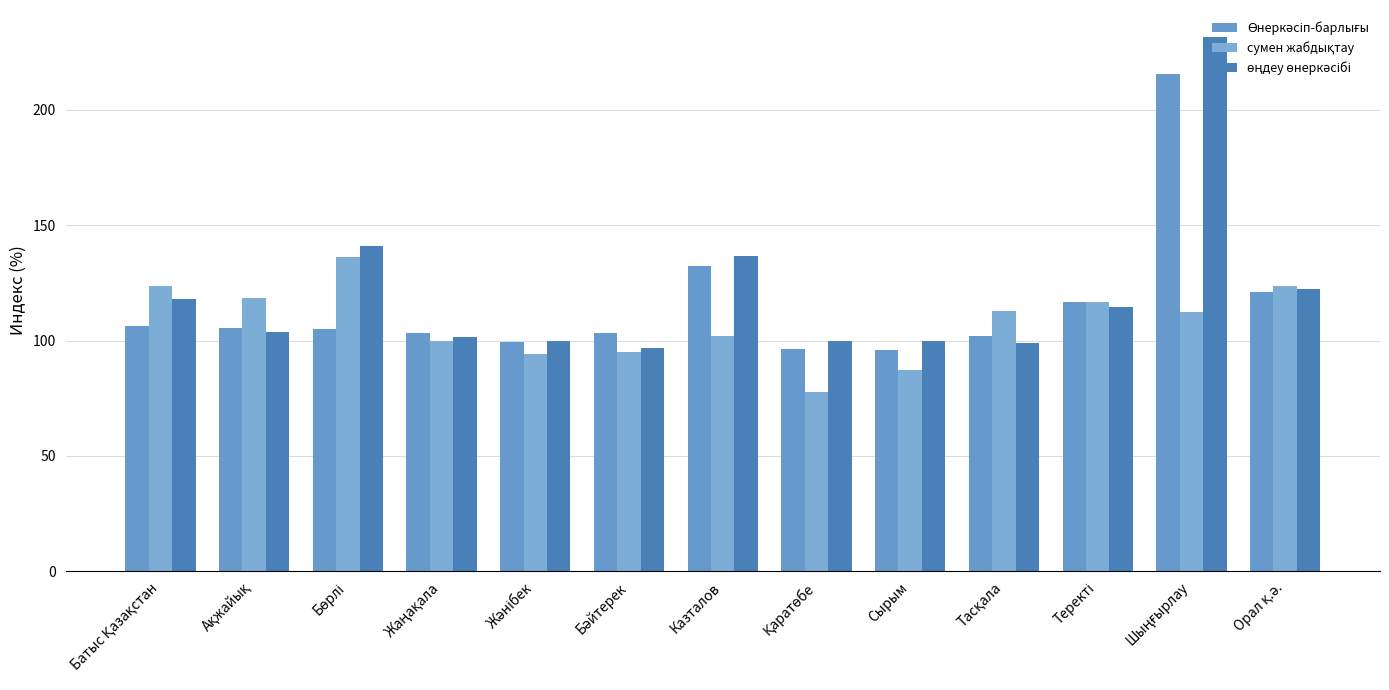

Count the number of categories in the chart.

13